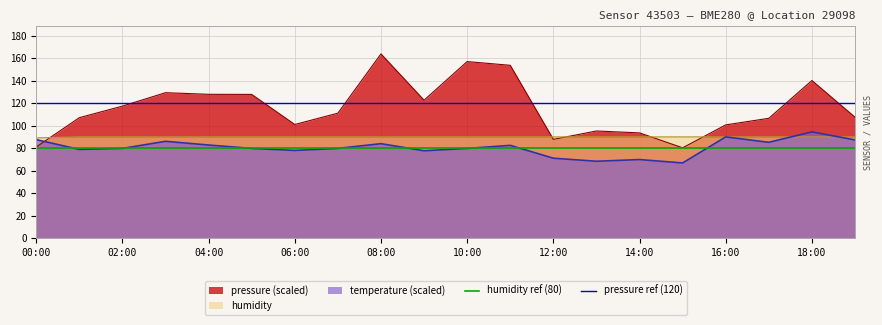

What is the lowest value of the pressure (scaled) series?

80.3